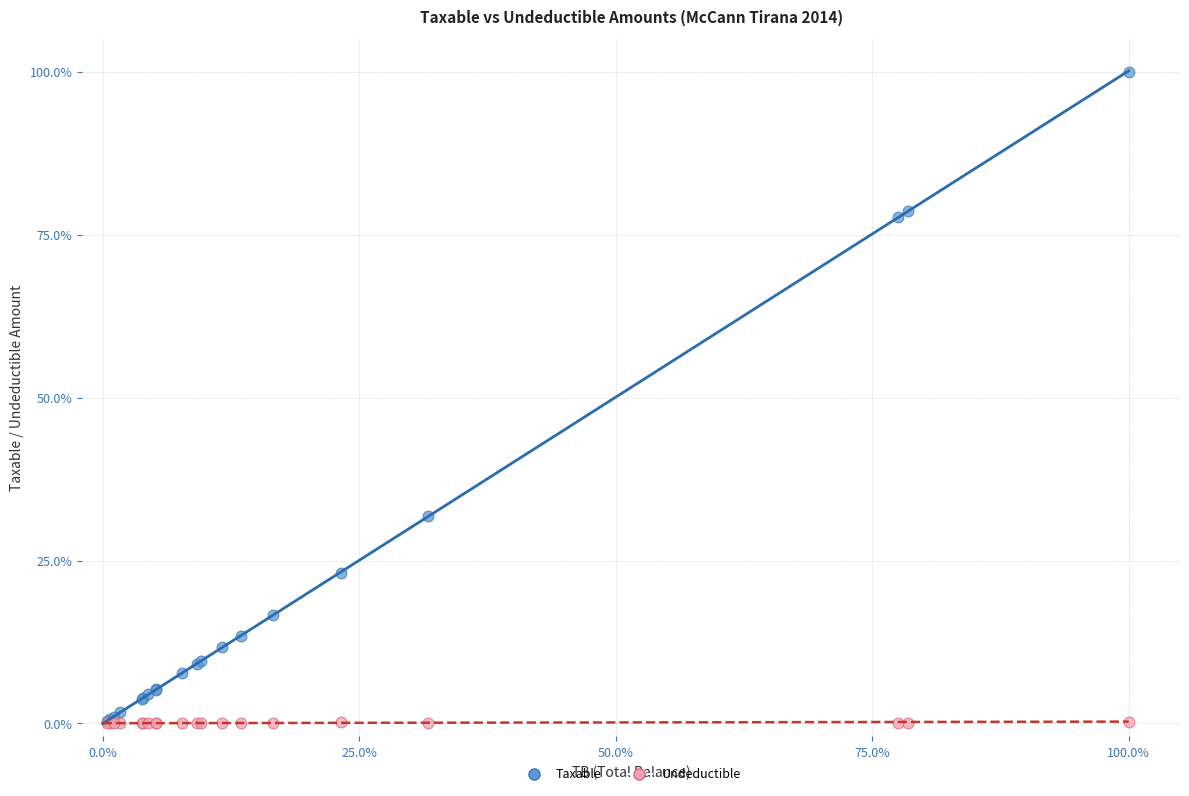

Which series contains the highest Y value?

Taxable